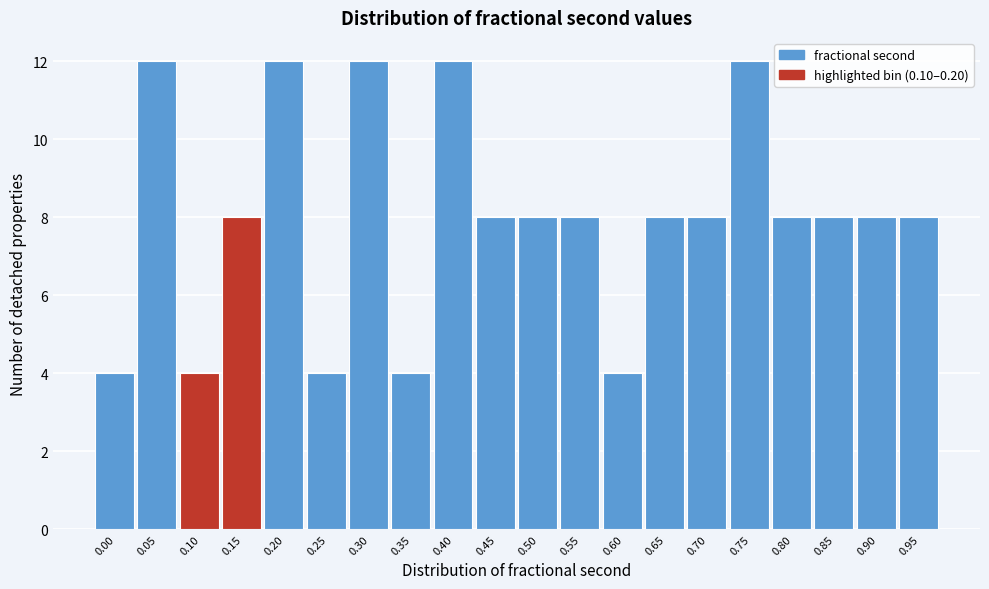

Reading left to right, what are all the values shown in this chart?

4	12	4	8	12	4	12	4	12	8	8	8	4	8	8	12	8	8	8	8